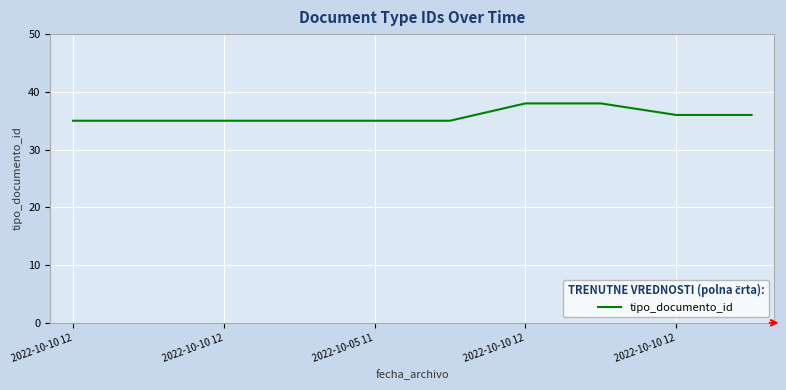

What is the difference between the maximum and second lowest values?

3